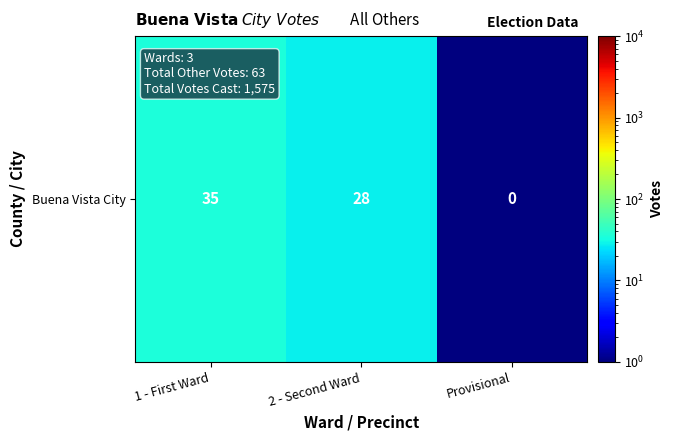

Rank the categories by value from lowest to highest.

Provisional, 2 - Second Ward, 1 - First Ward